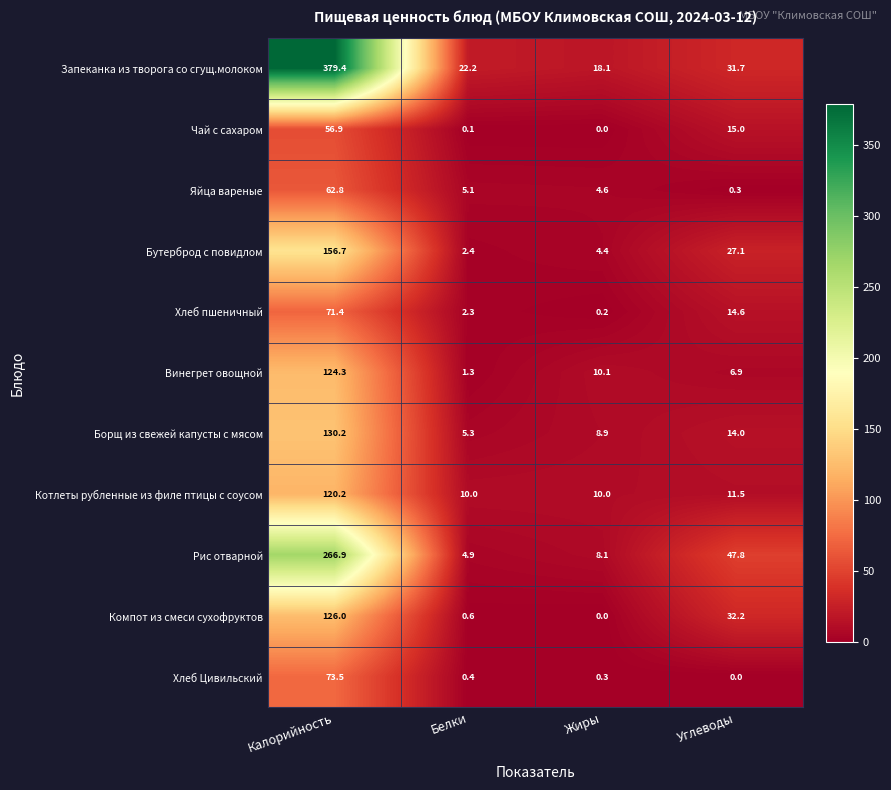

The value of Бутерброд с повидлом at Жиры is 4.4. True or false?

True